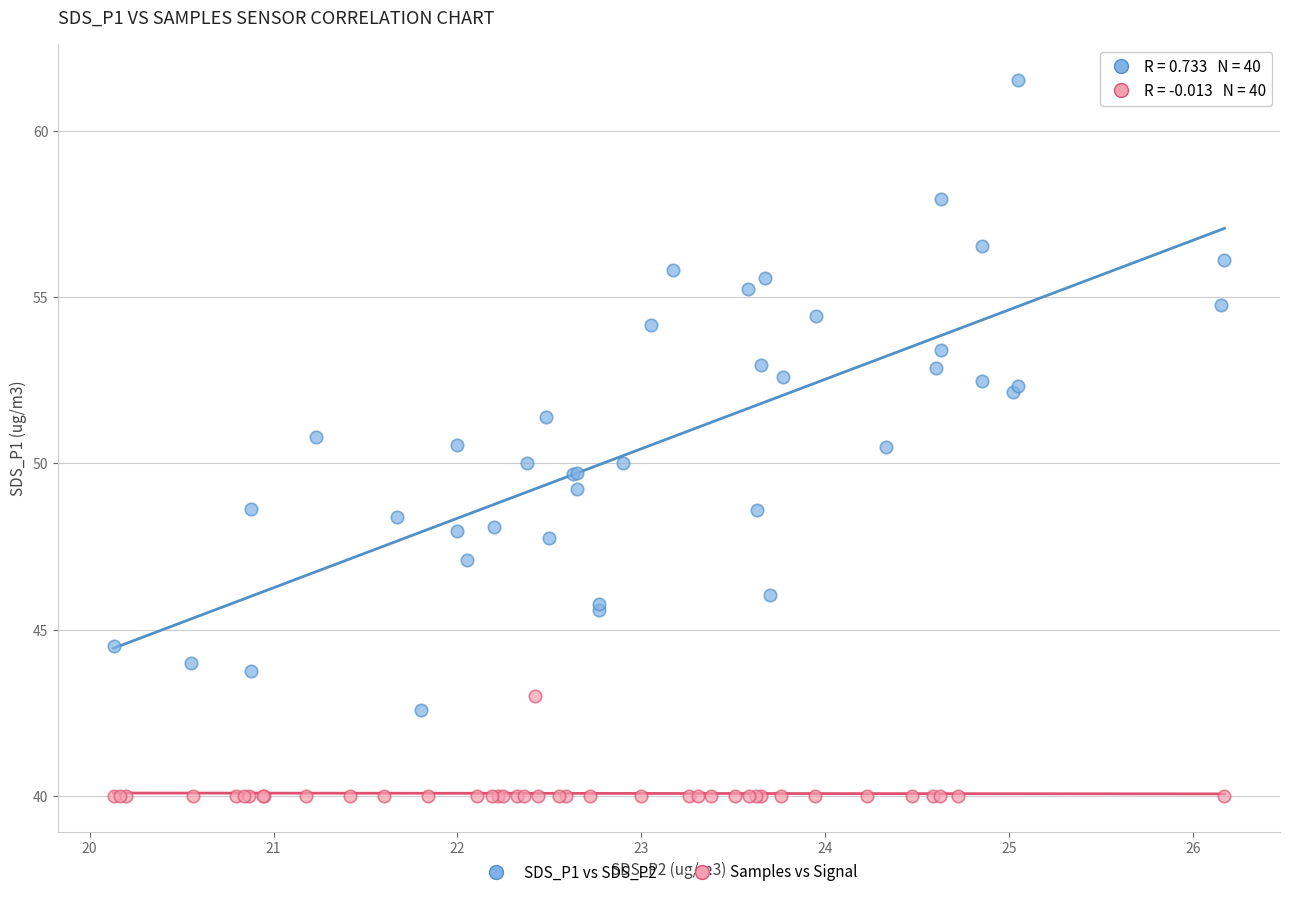

Which series contains the highest Y value?

SDS_P1 vs SDS_P2